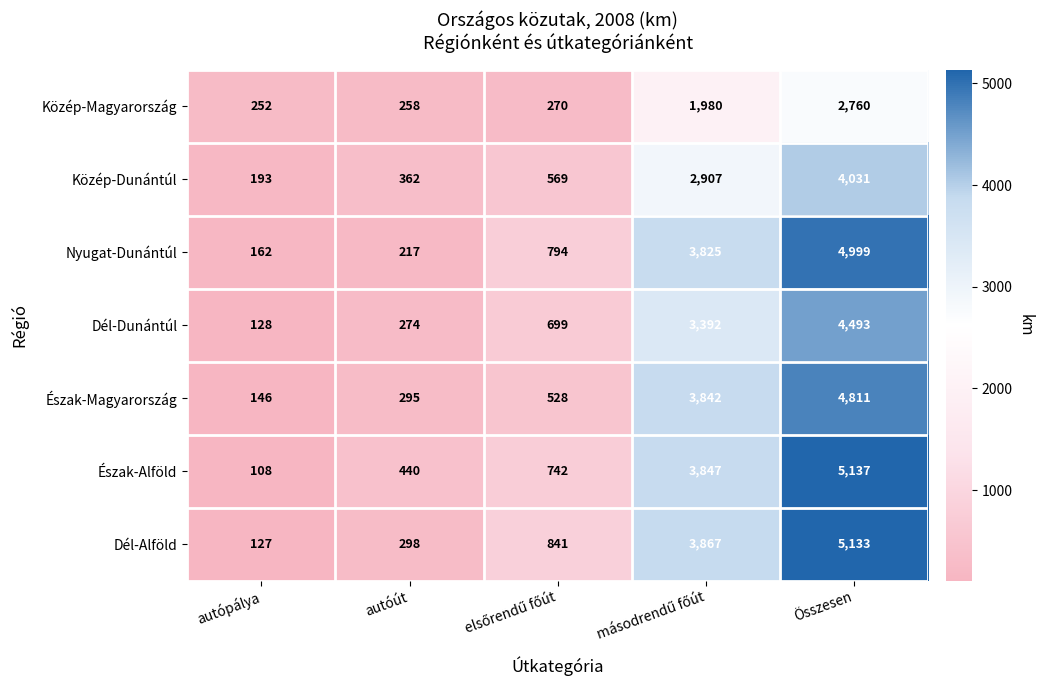

Which series has the largest range (max minus min)?

Észak-Alföld